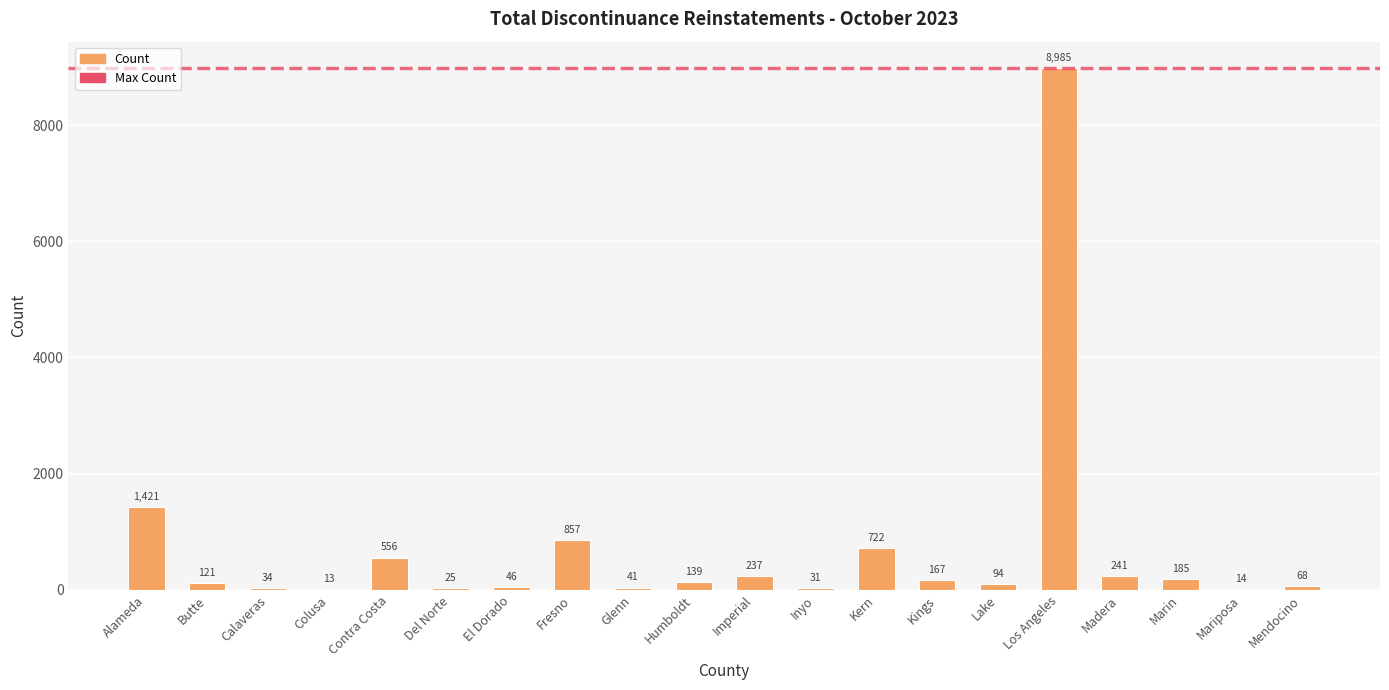

The value at Lake is 94. True or false?

True